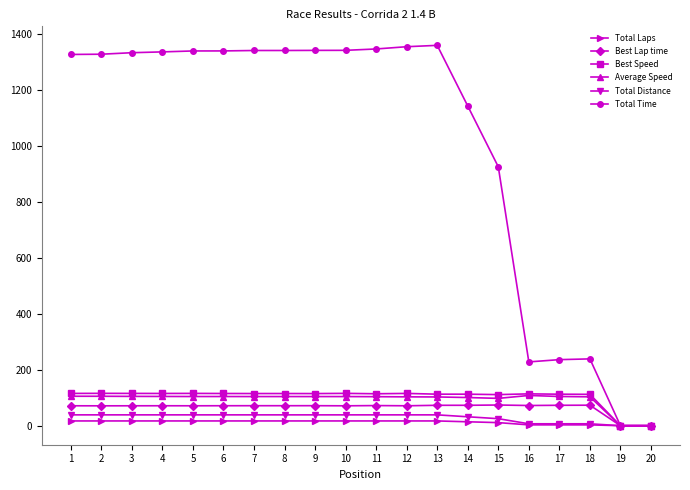

What is the greatest value displayed?

1358.0